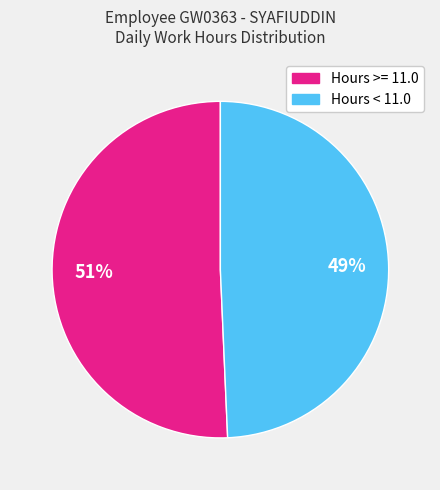

Does any single category account for the majority?

Yes